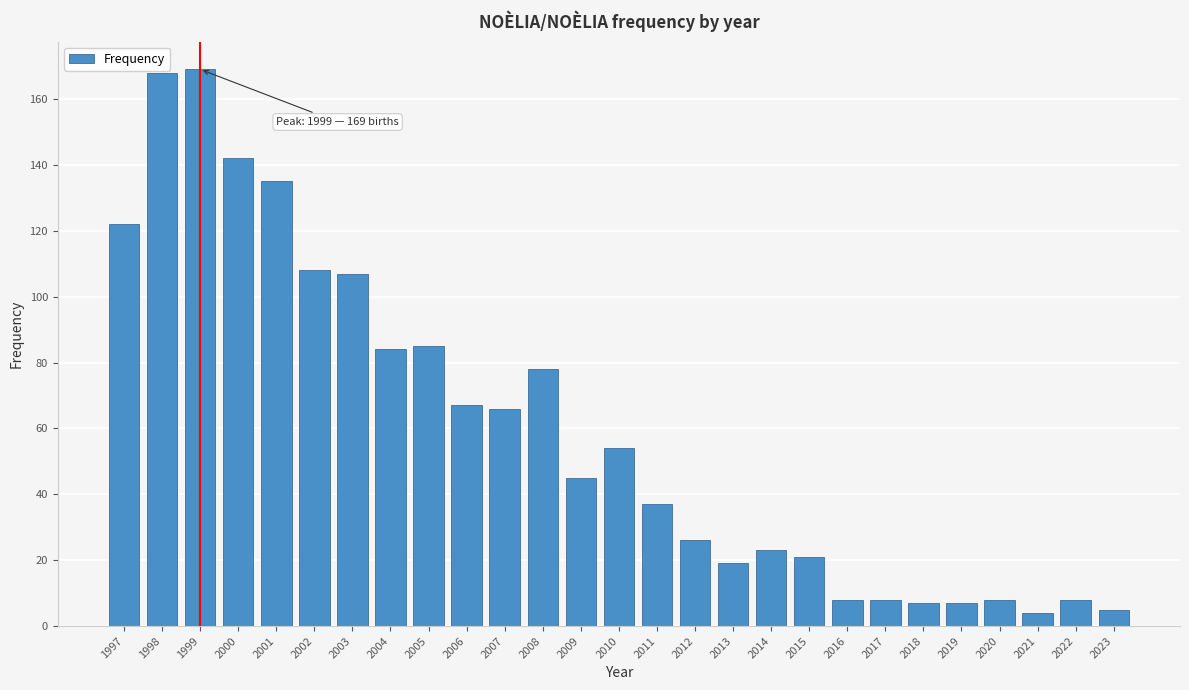

Reading left to right, list all the values displayed in this chart.

1997=122	1998=168	1999=169	2000=142	2001=135	2002=108	2003=107	2004=84	2005=85	2006=67	2007=66	2008=78	2009=45	2010=54	2011=37	2012=26	2013=19	2014=23	2015=21	2016=8	2017=8	2018=7	2019=7	2020=8	2021=4	2022=8	2023=5